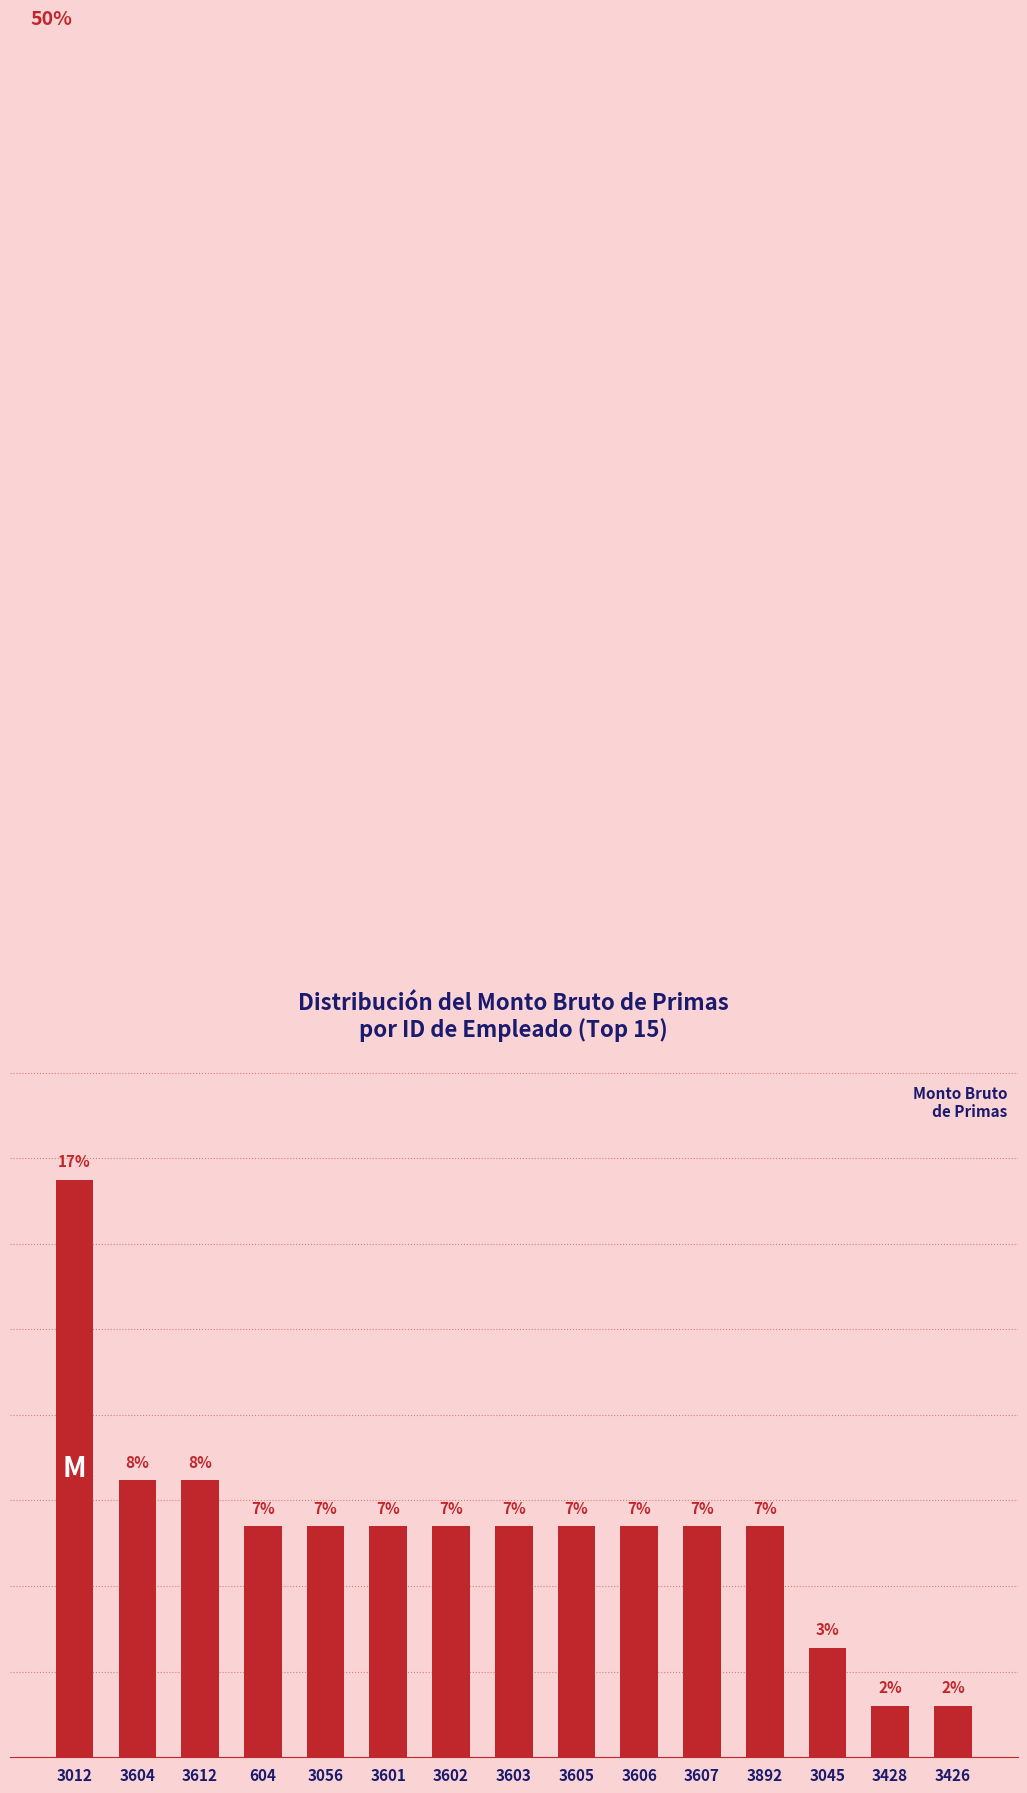

What is the average value?

6.7